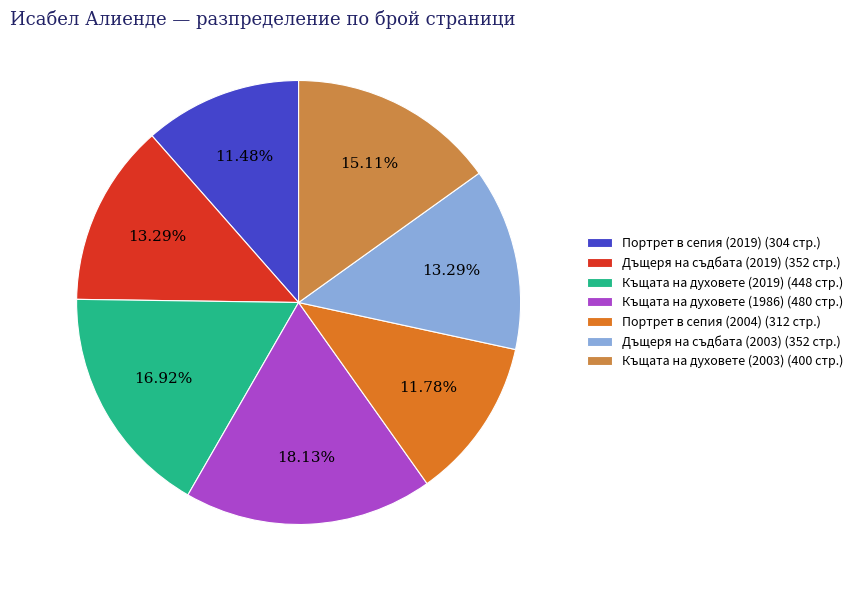

Does any single category account for the majority?

No